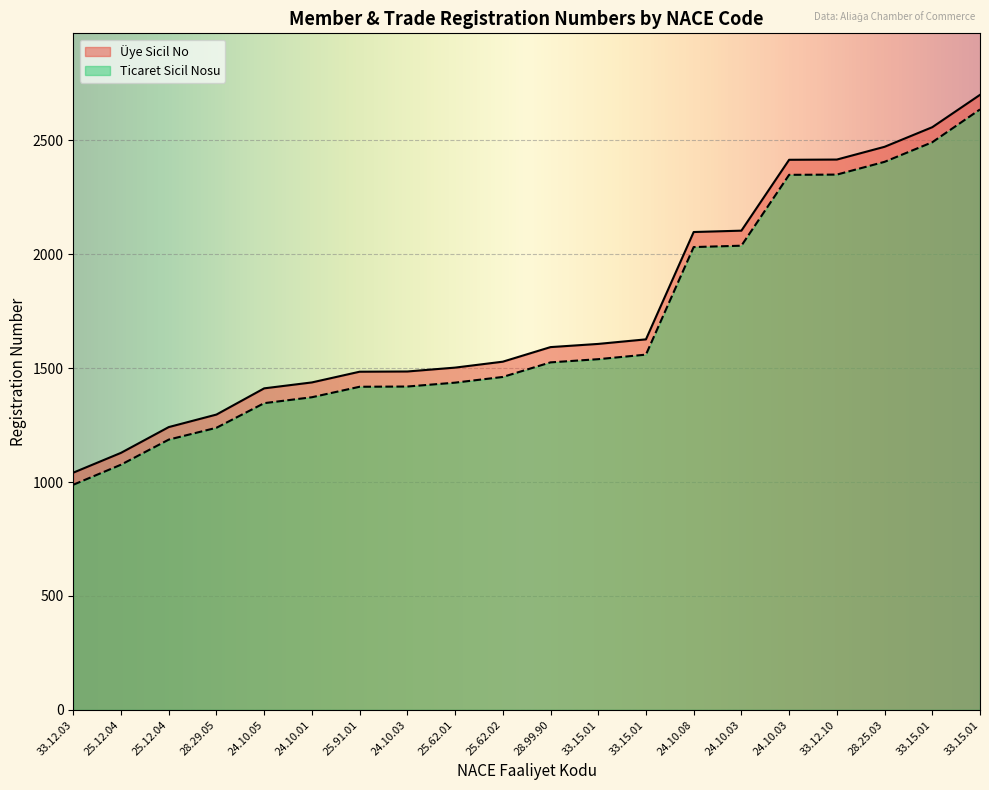

What is the total value across all series at 24.10.01?

2809